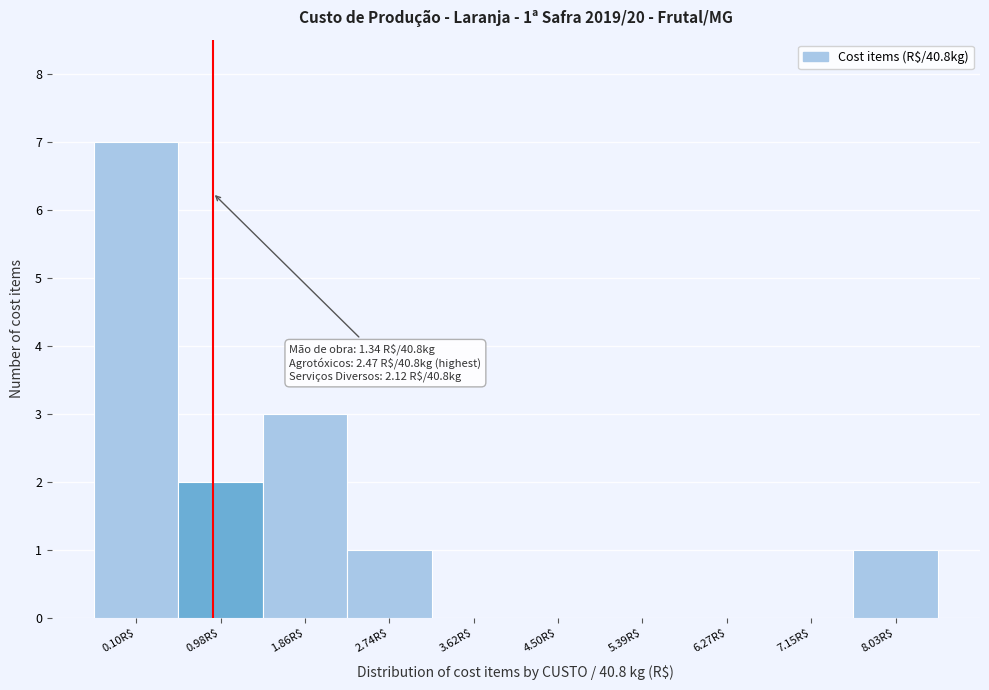

The chart shows a value of 2 at 8.03R$. True or false?

False